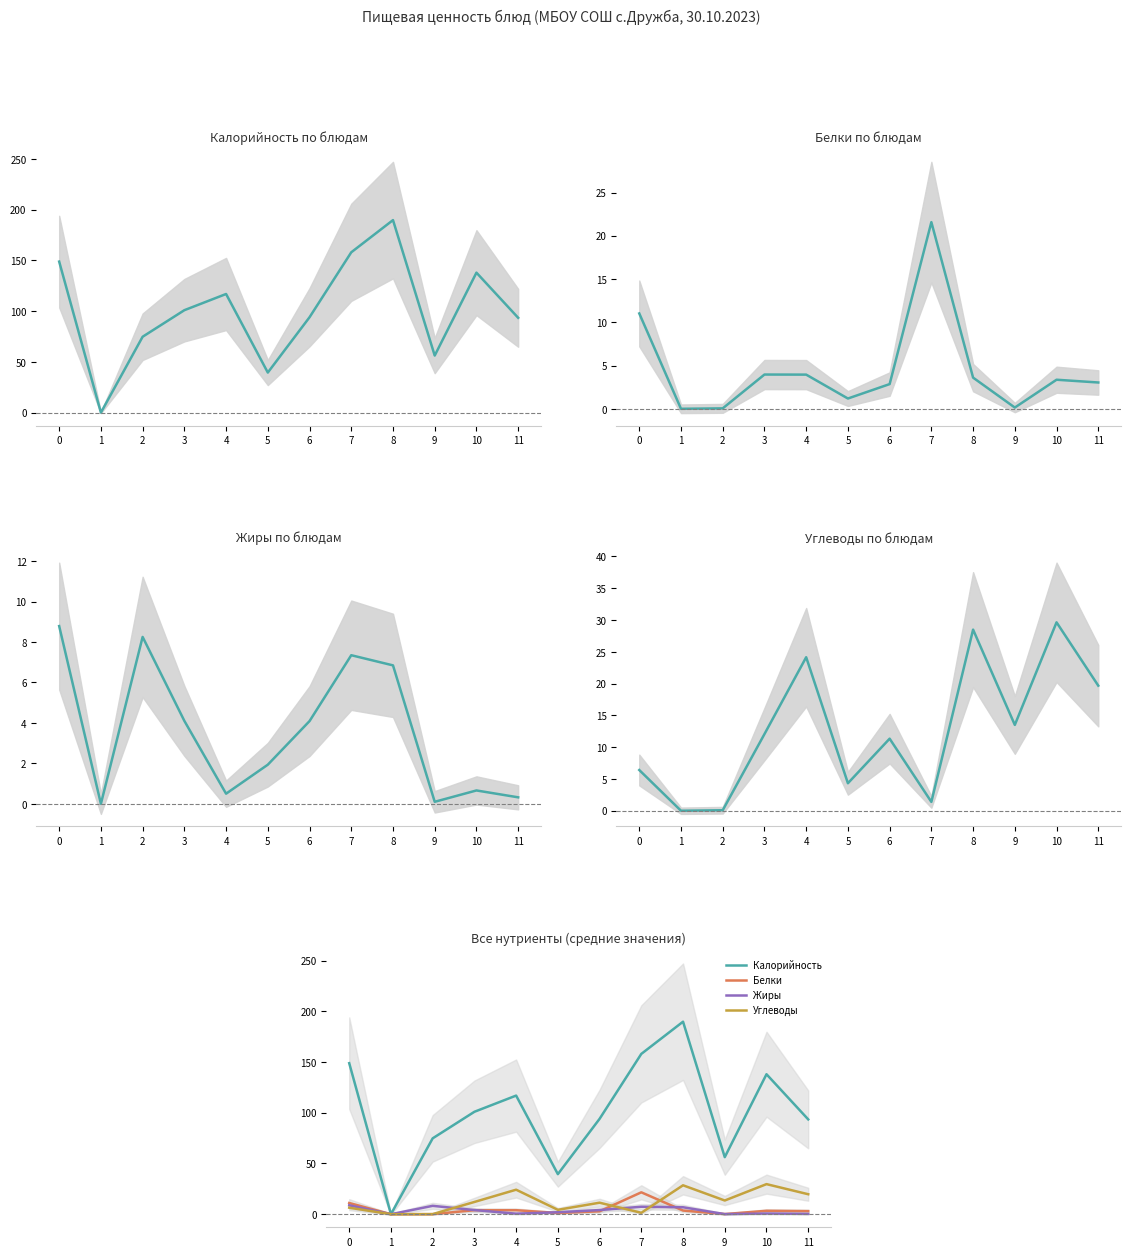

What are all the series names shown in the legend?

Калорийность, Белки, Жиры, Углеводы